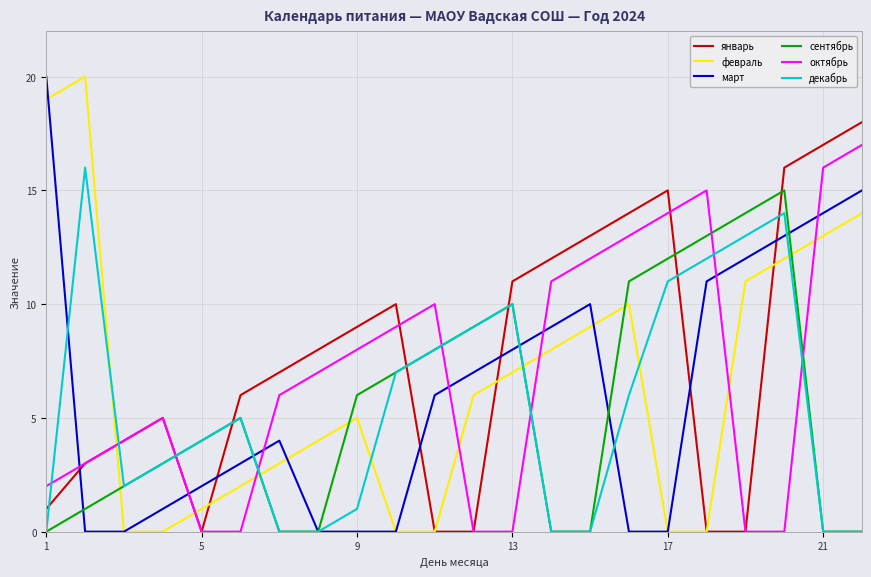

What are all the series names shown in the legend?

январь, февраль, март, сентябрь, октябрь, декабрь